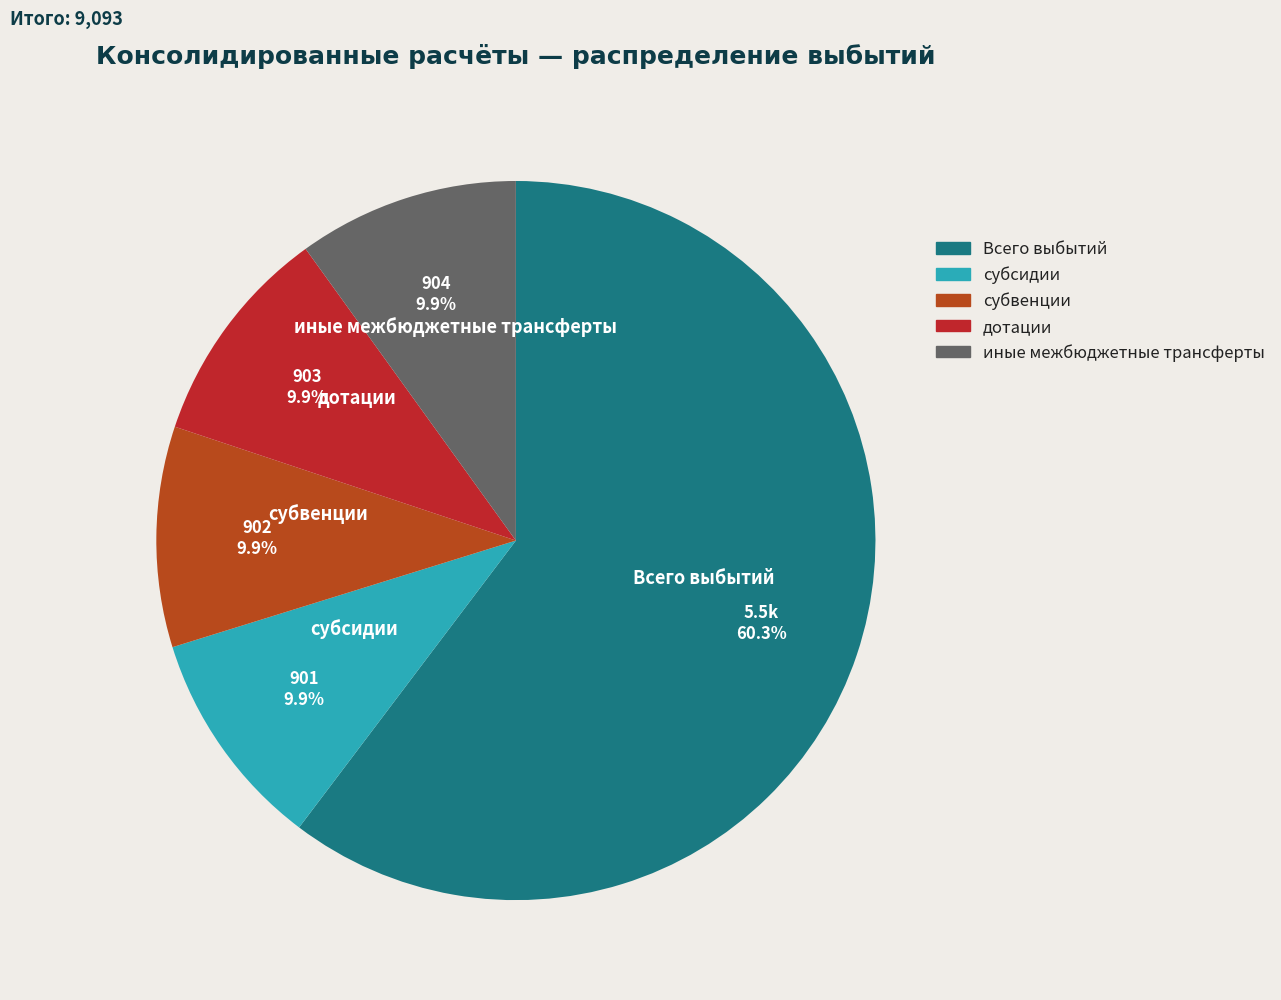

To the nearest percent, what is the combined percentage of иные межбюджетные трансферты and Всего выбытий?

70%